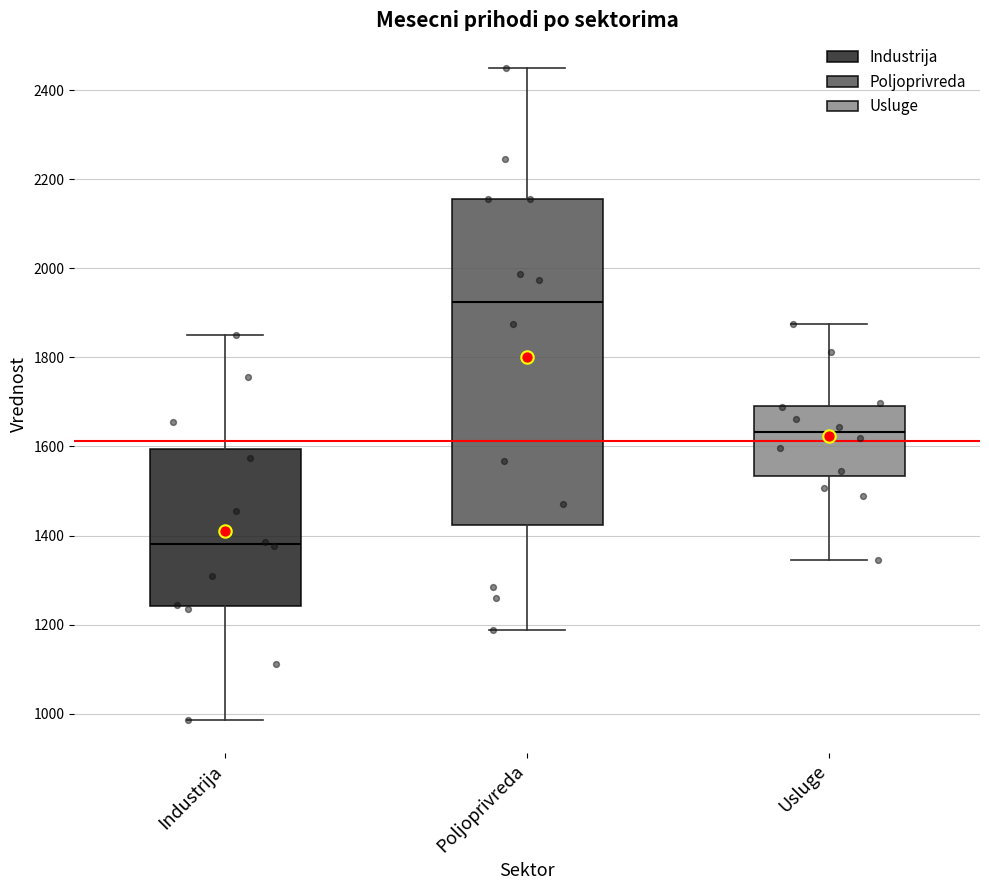

Where does the median line of the box for Industrija sit on the y-axis? The values are not printed on the chart, so give them approximately, as read against the axis.

1380